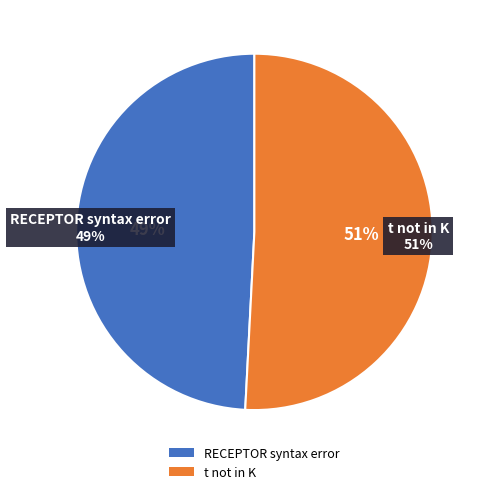

What is the largest slice in the pie chart?

t not in K